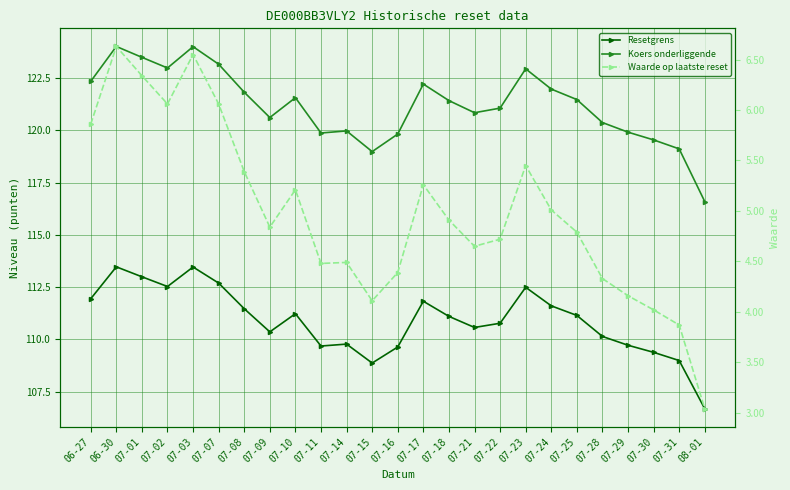

True or false: Waarde op laatste reset has more than 1 interior local peaks.

True